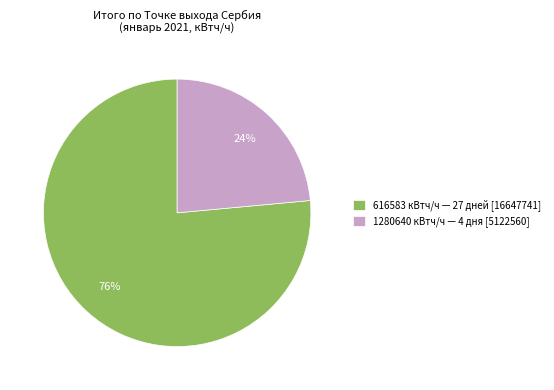

To the nearest percent, what percentage of the pie is 1280640 кВтч/ч — 4 дня [5122560]?

24%